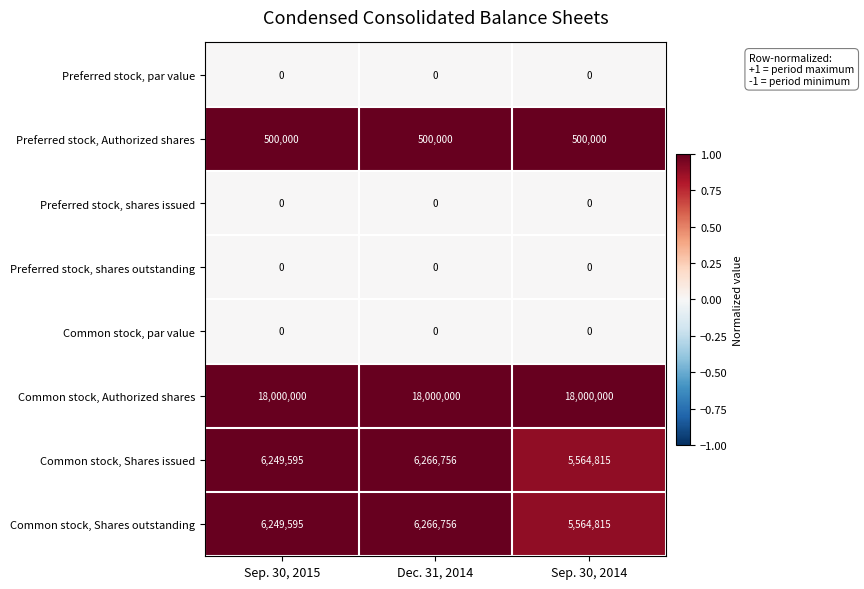

Is it true that Common stock, Shares issued equals 5564815 at Sep. 30, 2014?

True